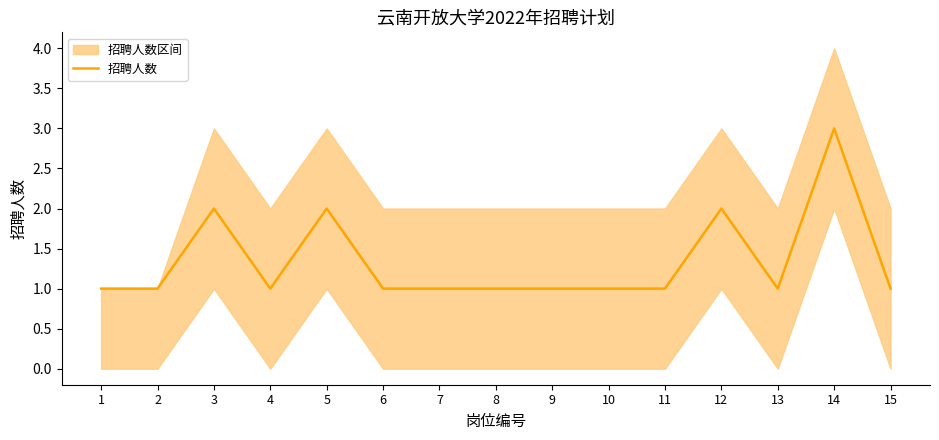

What is the maximum value shown in the chart?

3